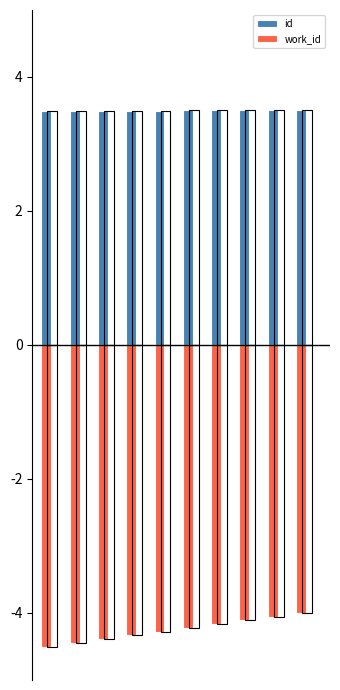

Which category has the highest value across all series?

9